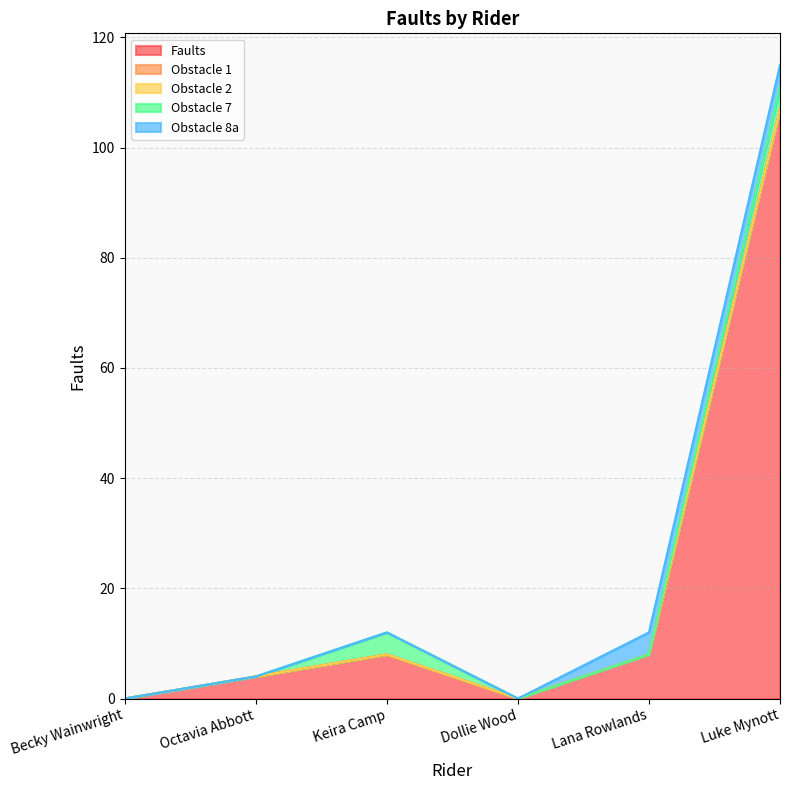

Where is the first local maximum for Obstacle 7?

Keira Camp